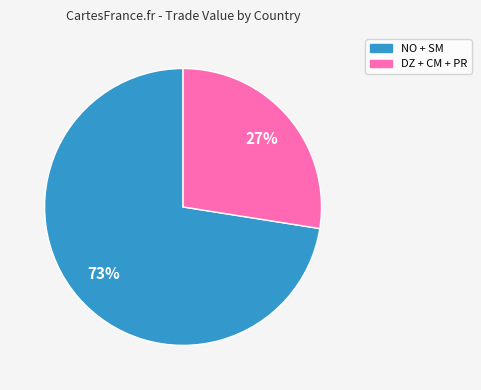

Does any single category account for the majority?

Yes